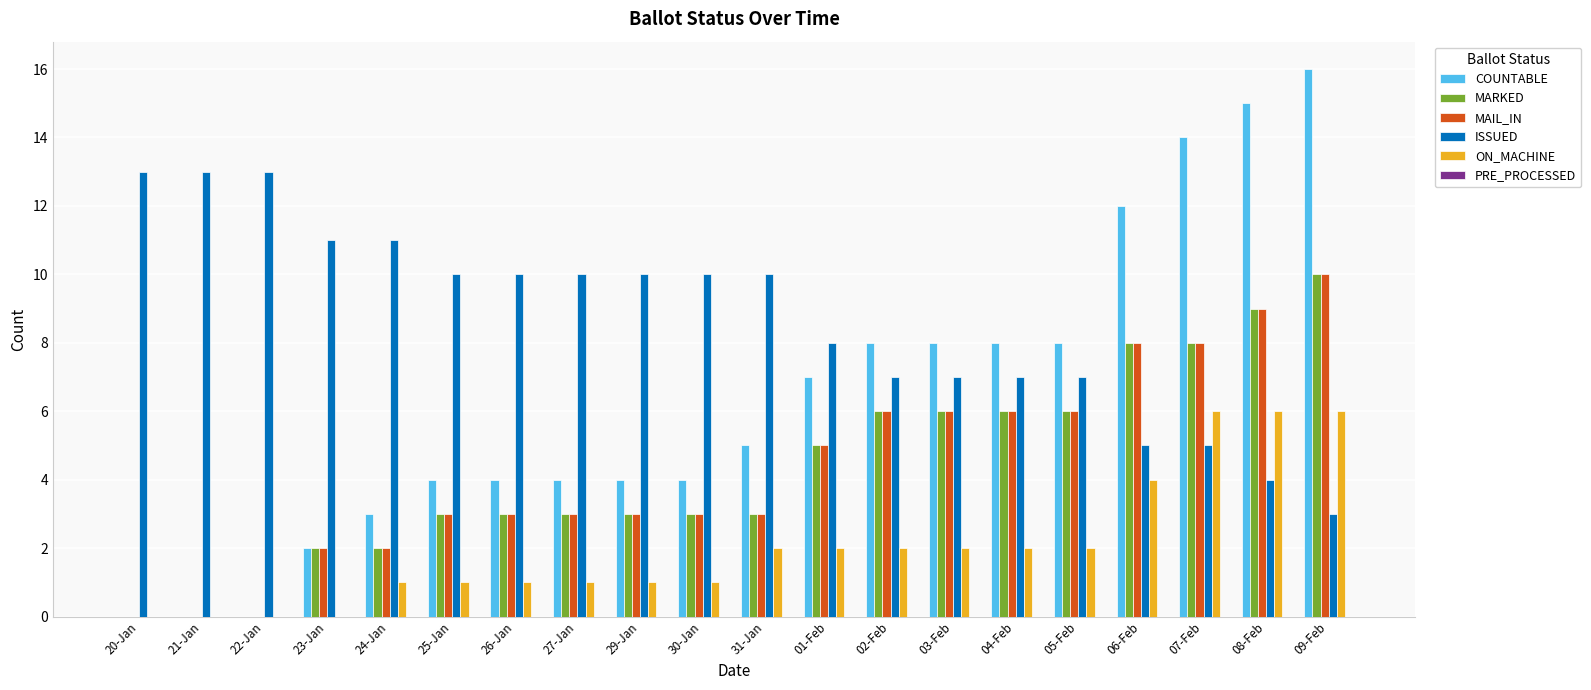

What is the sum of all ON_MACHINE values?

40